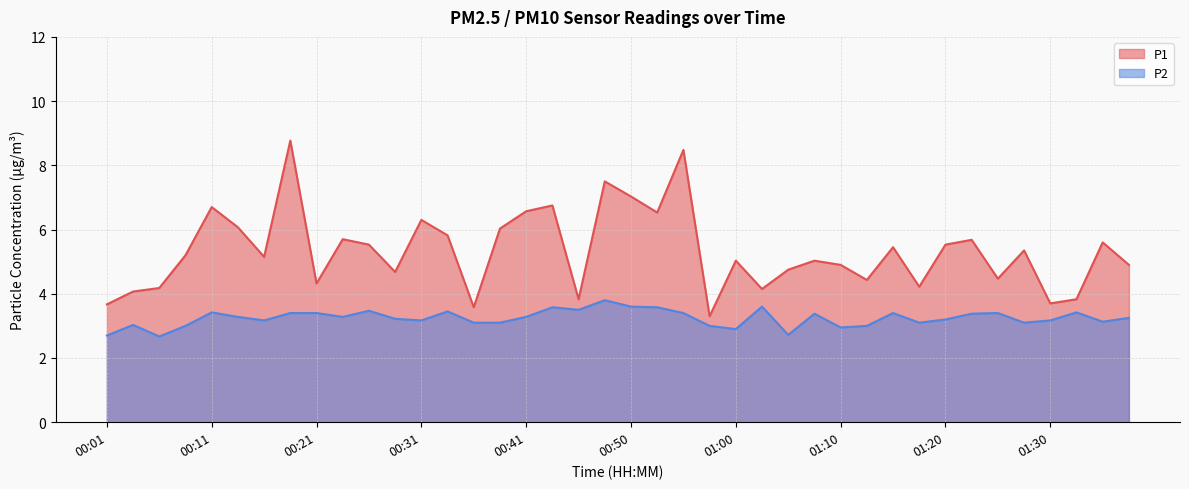

What is the label of the 37th point from the left?

01:30